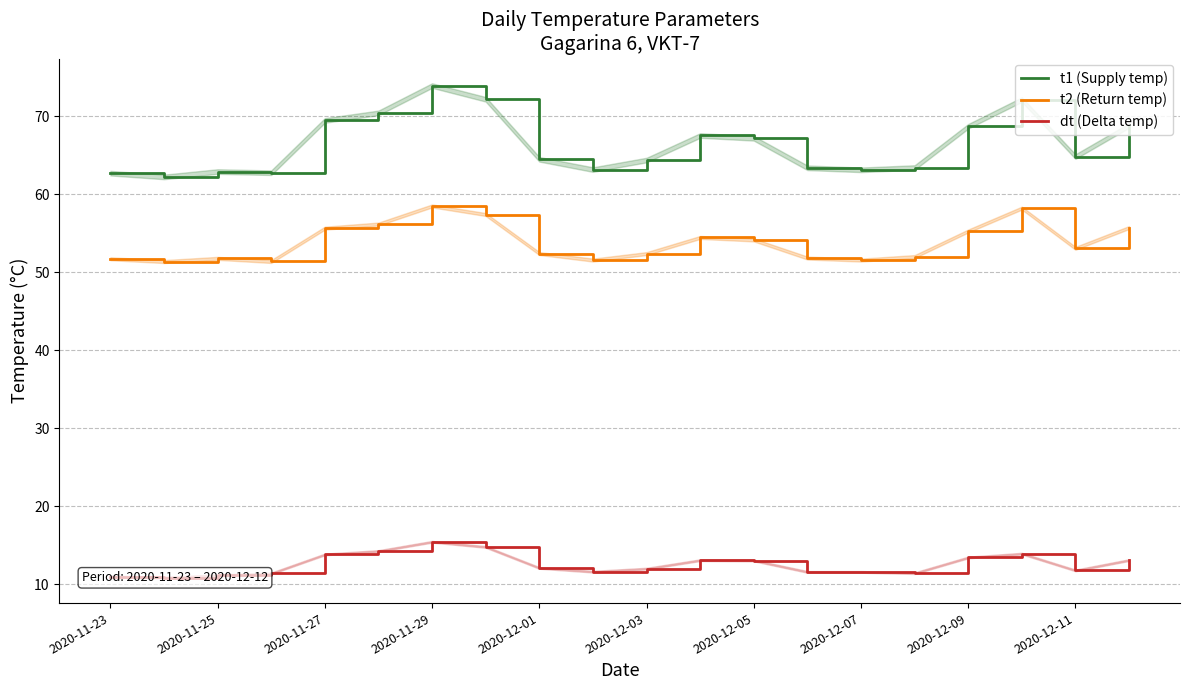

Reading left to right, extract all data points from this chart.

t1 (Supply temp): 62.7	62.2	62.9	62.7	69.4	70.4	73.9	72.2	64.5	63.1	64.4	67.5	67.2	63.4	63.1	63.4	68.7	72.1	64.8	68.8
t2 (Return temp): 51.7	51.4	51.8	51.4	55.6	56.2	58.5	57.4	52.4	51.5	52.4	54.4	54.1	51.8	51.5	52.0	55.3	58.2	53.0	55.7
dt (Delta temp): 11.0	10.8	11.1	11.4	13.8	14.2	15.4	14.8	12.1	11.6	12.0	13.1	13.0	11.6	11.6	11.4	13.4	13.9	11.8	13.1